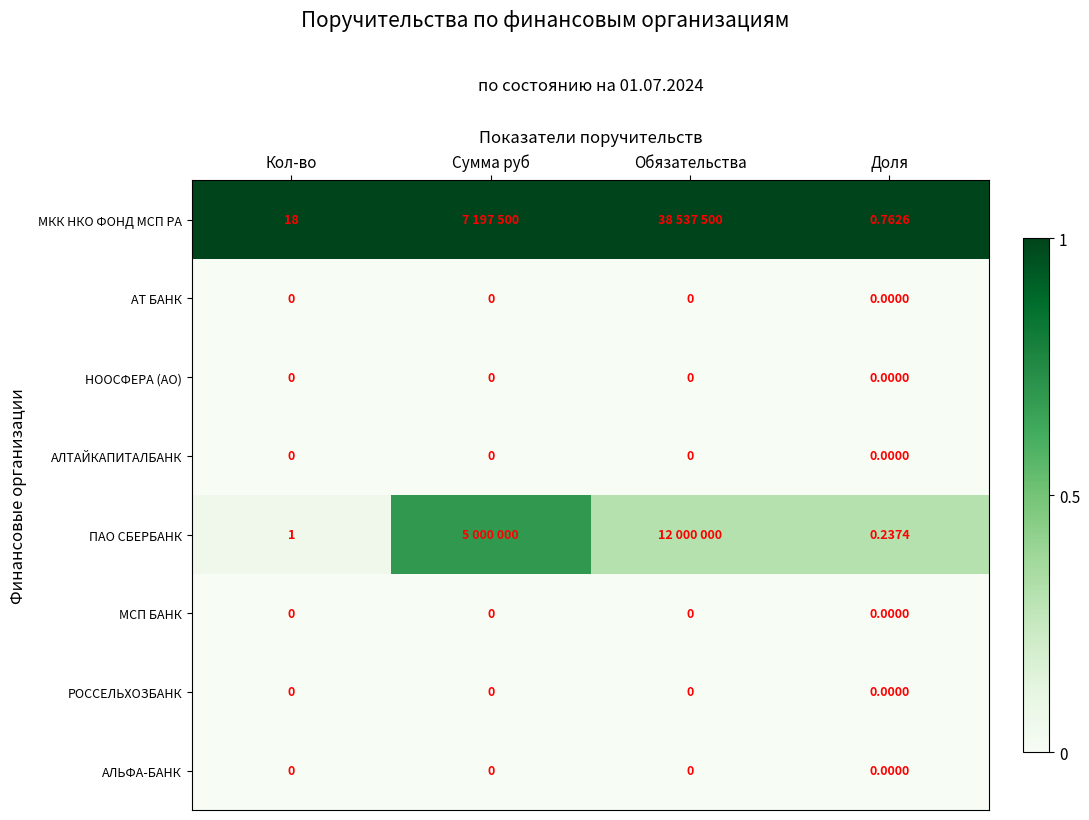

What is the approximate value of ПАО СБЕРБАНК at Обязательства?

0.3